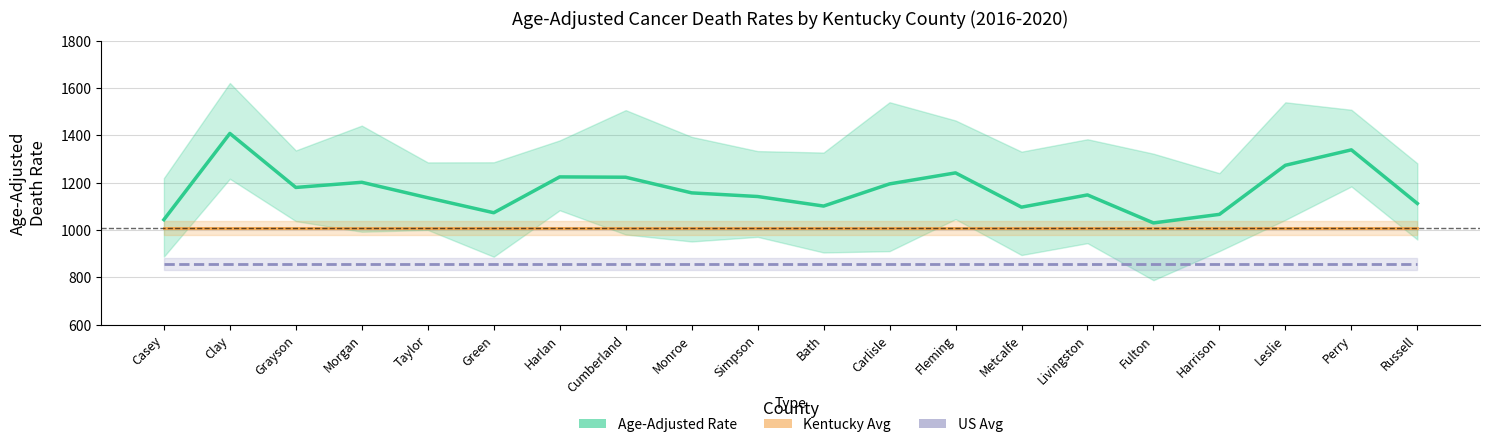

At which label does Kentucky Avg reach its peak?

Casey